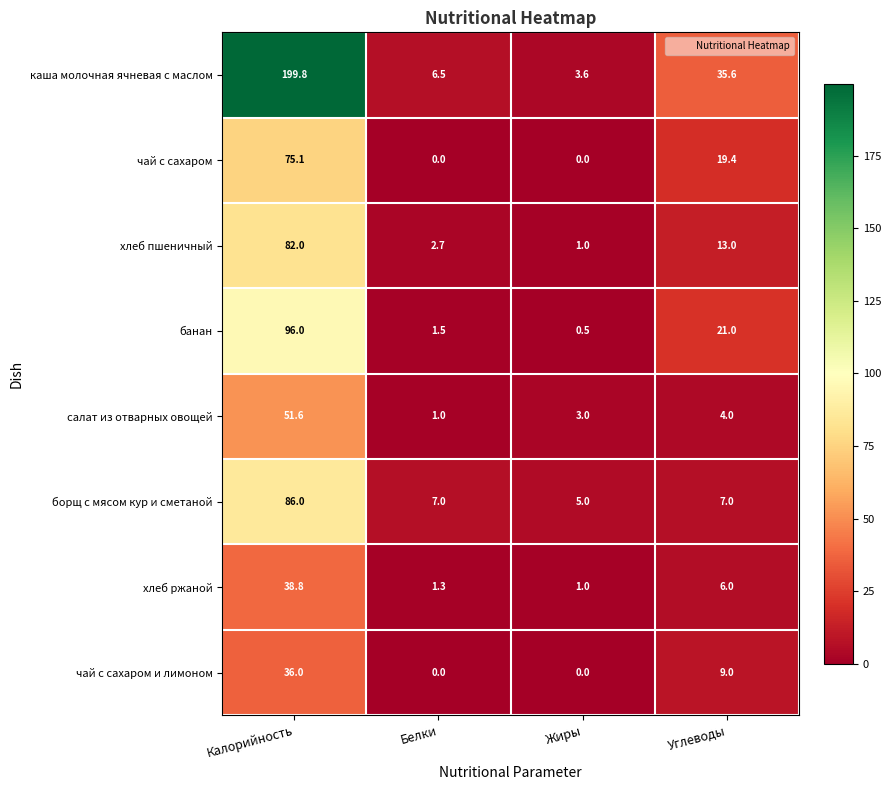

The value of салат из отварных овощей at Калорийность is 26.3. True or false?

False